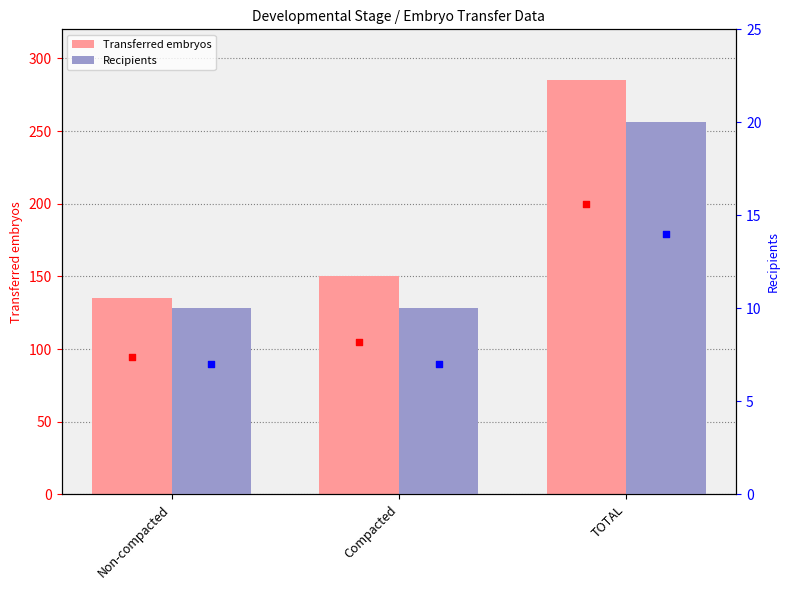

At which category is the sum across all series the highest?

TOTAL